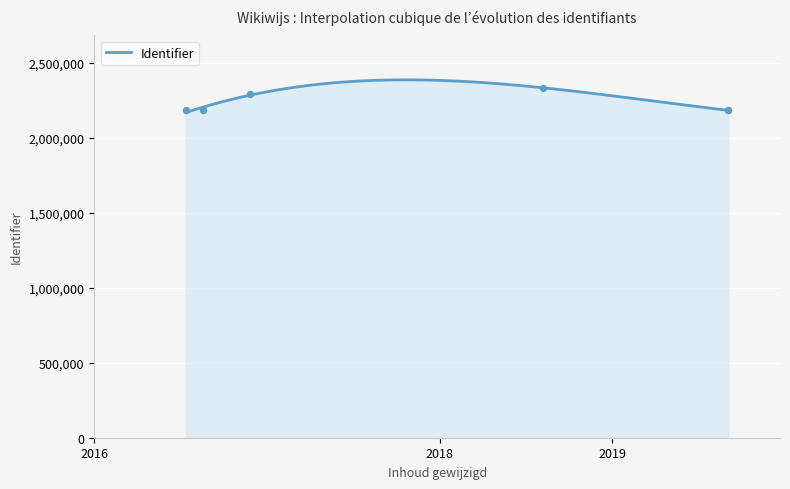

Which has a higher value, 2019-09-04 or 2016-08-17?

2019-09-04